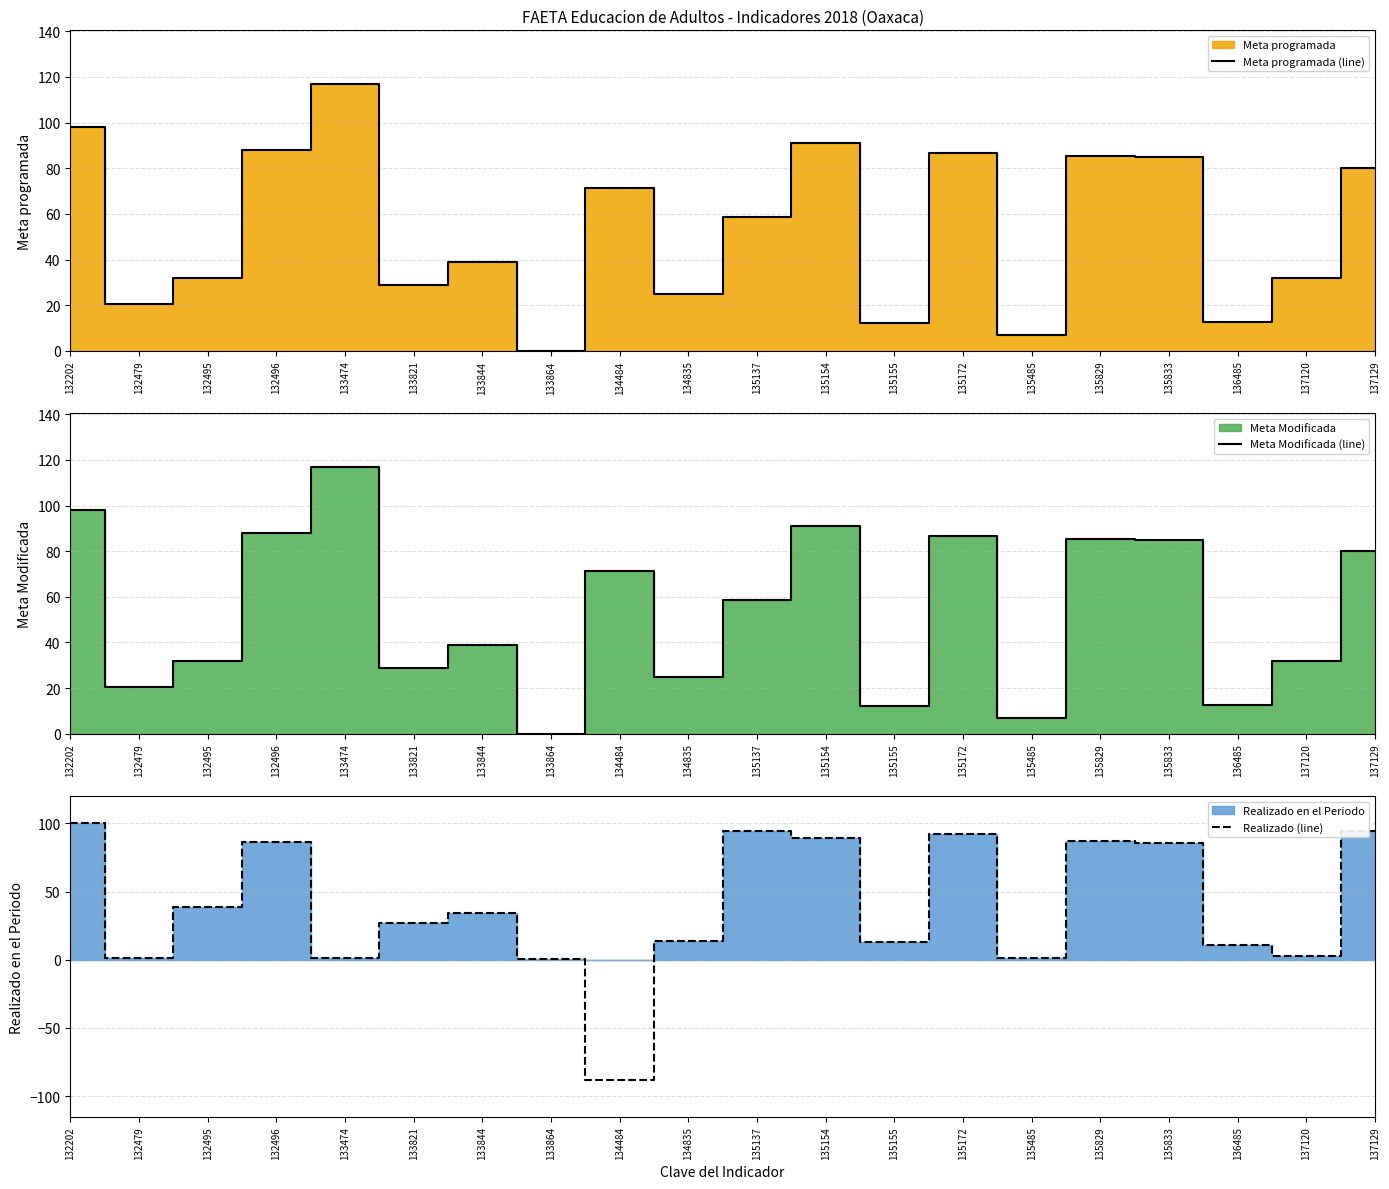

Which category has the highest value across all series?

133474